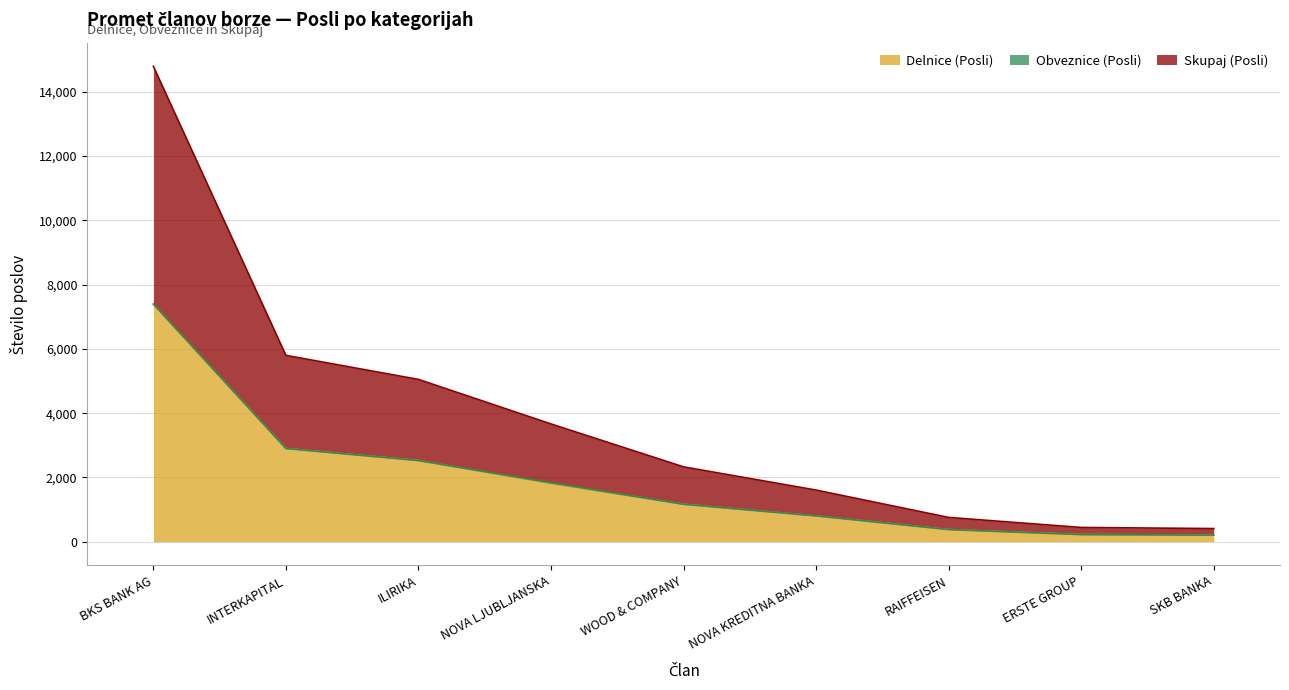

What is the label of the 8th point from the left?

ERSTE GROUP